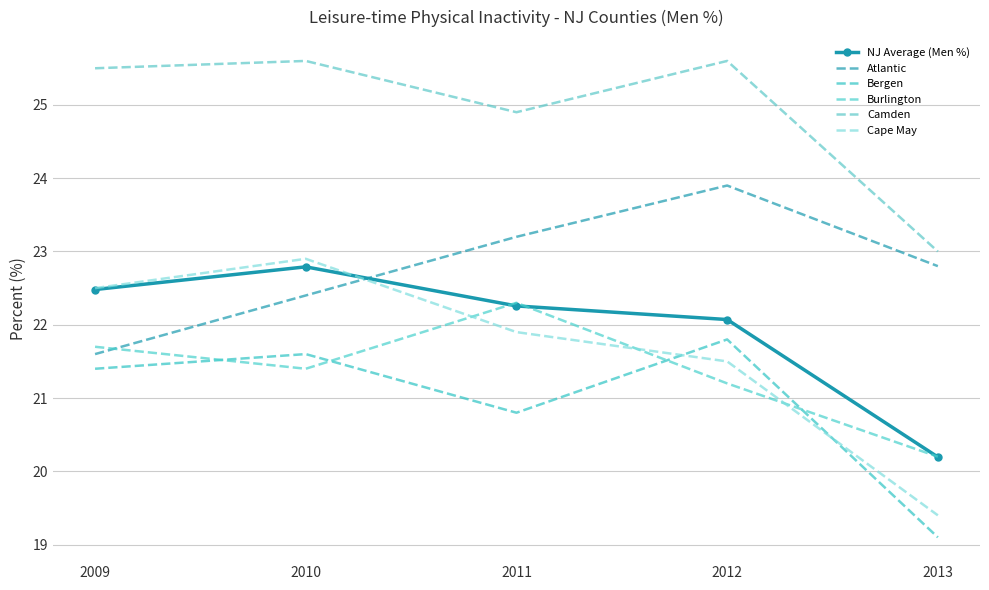

What is the highest value of the Camden series?

25.6